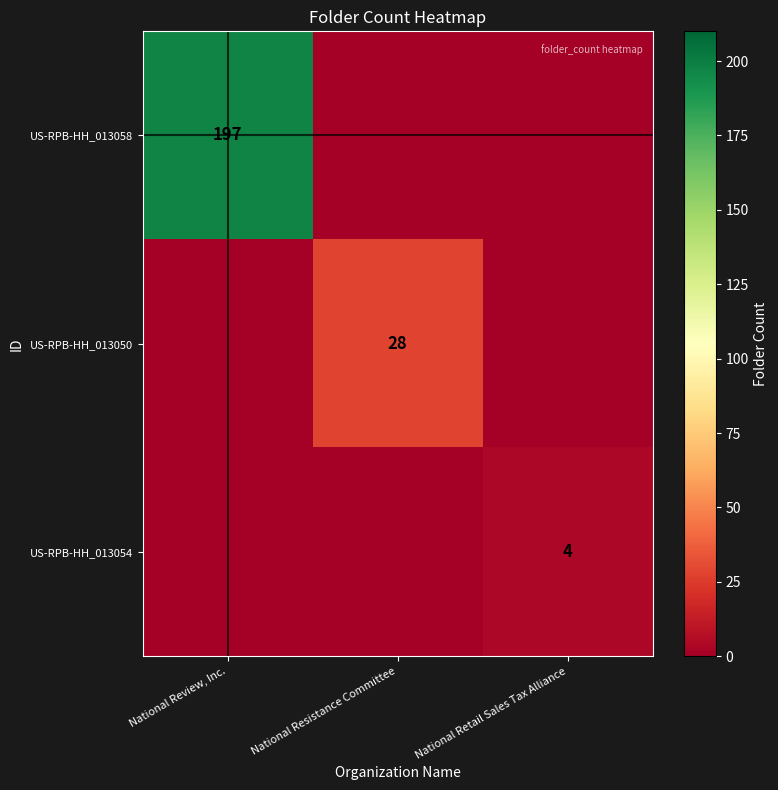

True or false: US-RPB-HH_013058 has a value of 111 at National Review, Inc..

False